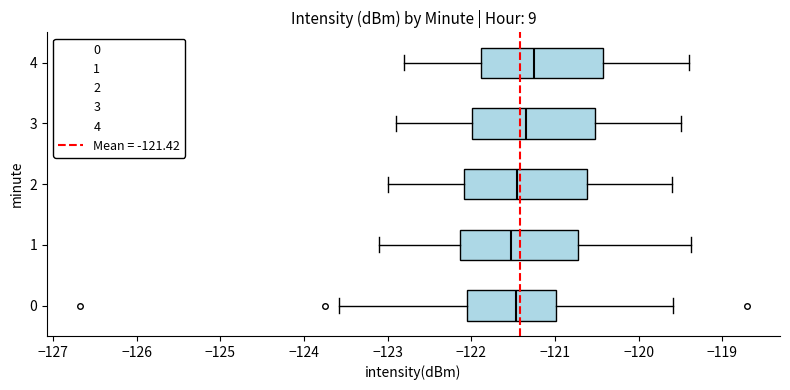

Reading bottom to top, read every box against the x-axis: the position of its median line, the range the box covers, and the ends of its whiskers. The values are not printed on the chart, so give them approximately, as read against the axis.

0: median -121.5, box -122.1 to -121.0, whiskers -123.6 to -119.6
1: median -121.5, box -122.1 to -120.7, whiskers -123.1 to -119.4
2: median -121.4, box -122.1 to -120.6, whiskers -123.0 to -119.6
3: median -121.3, box -122.0 to -120.5, whiskers -122.9 to -119.5
4: median -121.2, box -121.9 to -120.4, whiskers -122.8 to -119.4